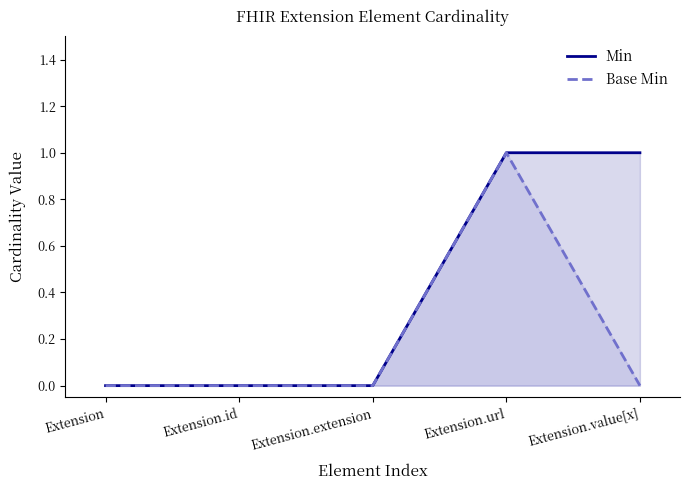

The value of Base Min at Extension.id is 1. True or false?

False